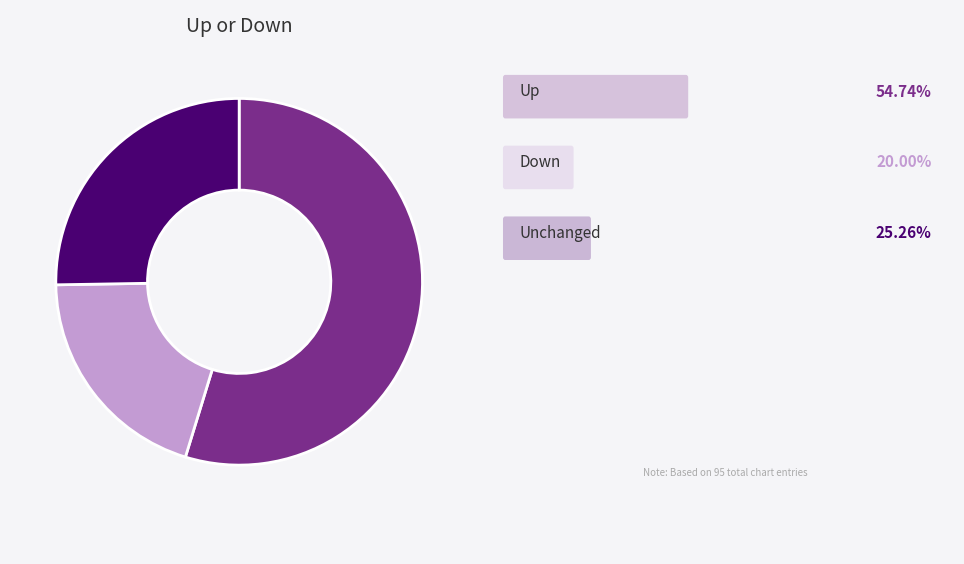

Does any single category account for the majority?

Yes